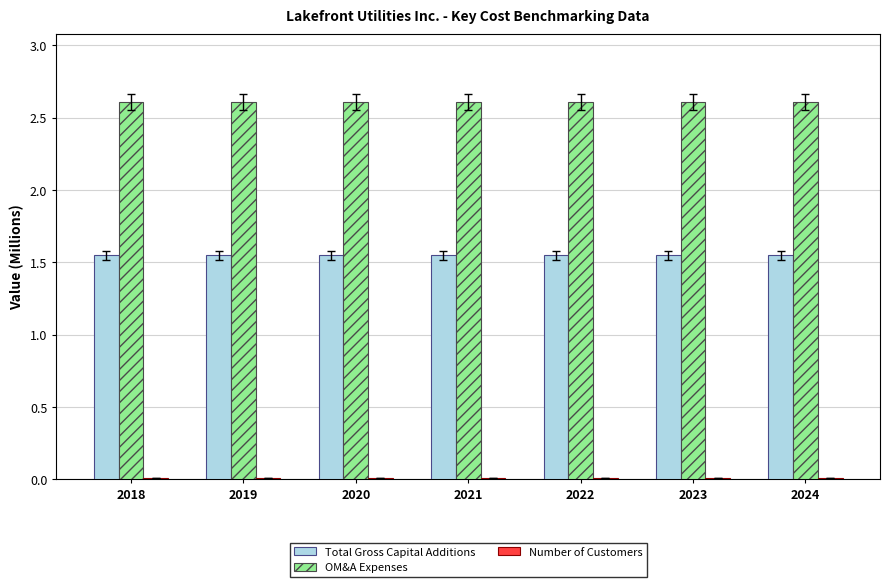

What is the greatest value displayed?

2.6